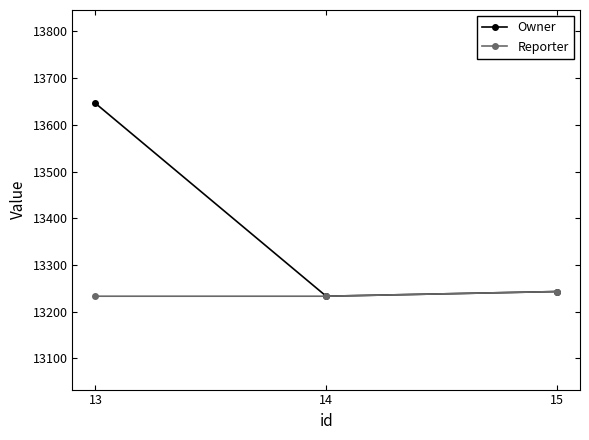

Reading right to left, extract all data points from this chart.

Owner: 15=13243	14=13233	13=13646
Reporter: 15=13243	14=13233	13=13233